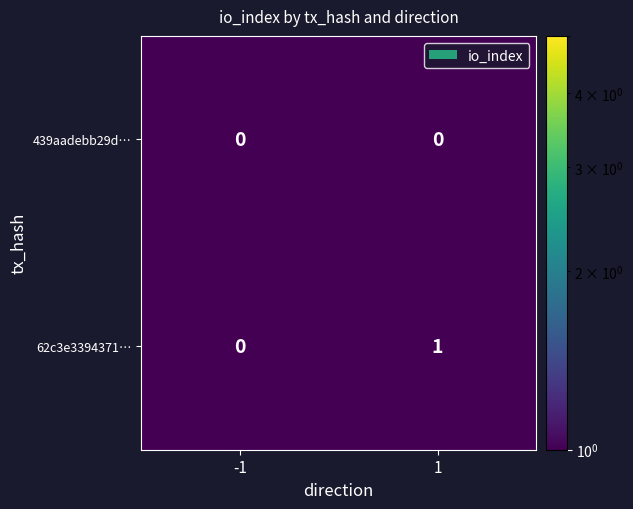

Is the value of 62c3e3394371… at 1 greater than the value of 439aadebb29d… at 1?

Yes